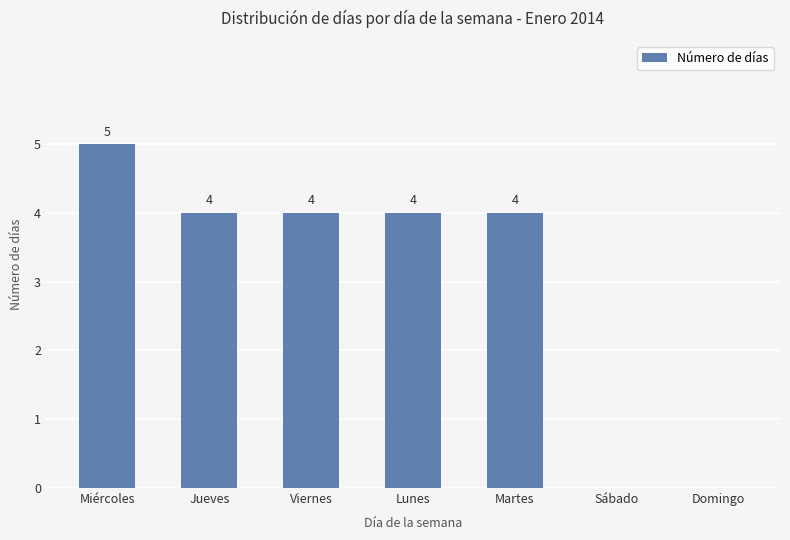

Count the number of categories in the chart.

7